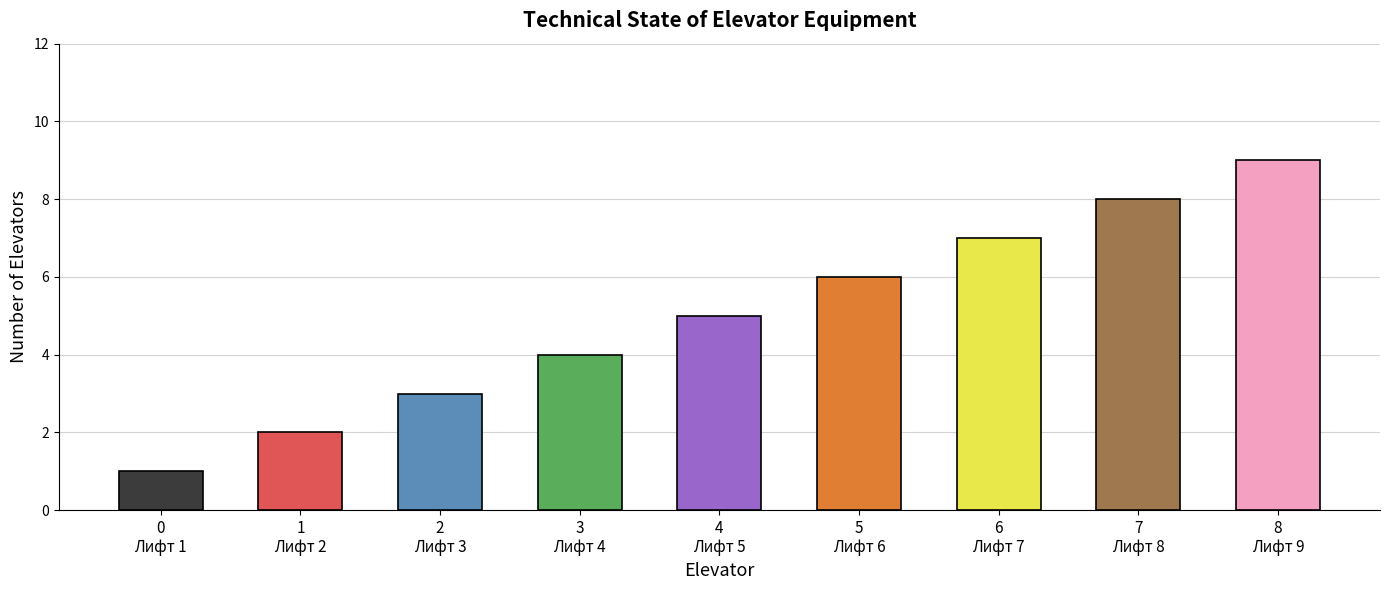

Reading right to left, what are all the values shown in this chart?

8
Лифт 9=9	7
Лифт 8=8	6
Лифт 7=7	5
Лифт 6=6	4
Лифт 5=5	3
Лифт 4=4	2
Лифт 3=3	1
Лифт 2=2	0
Лифт 1=1